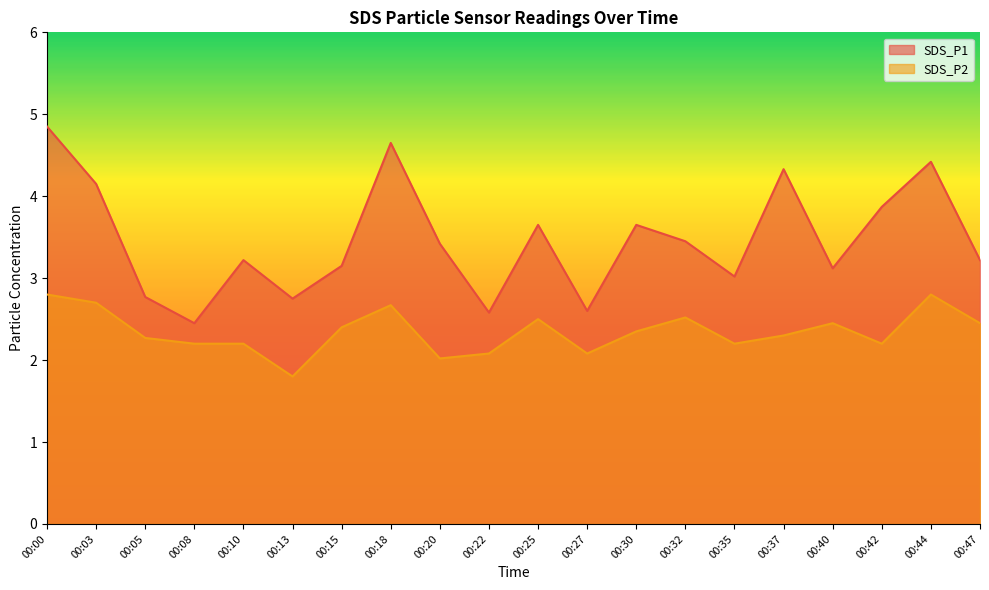

Does the chart display data point markers on the line(s)?

No